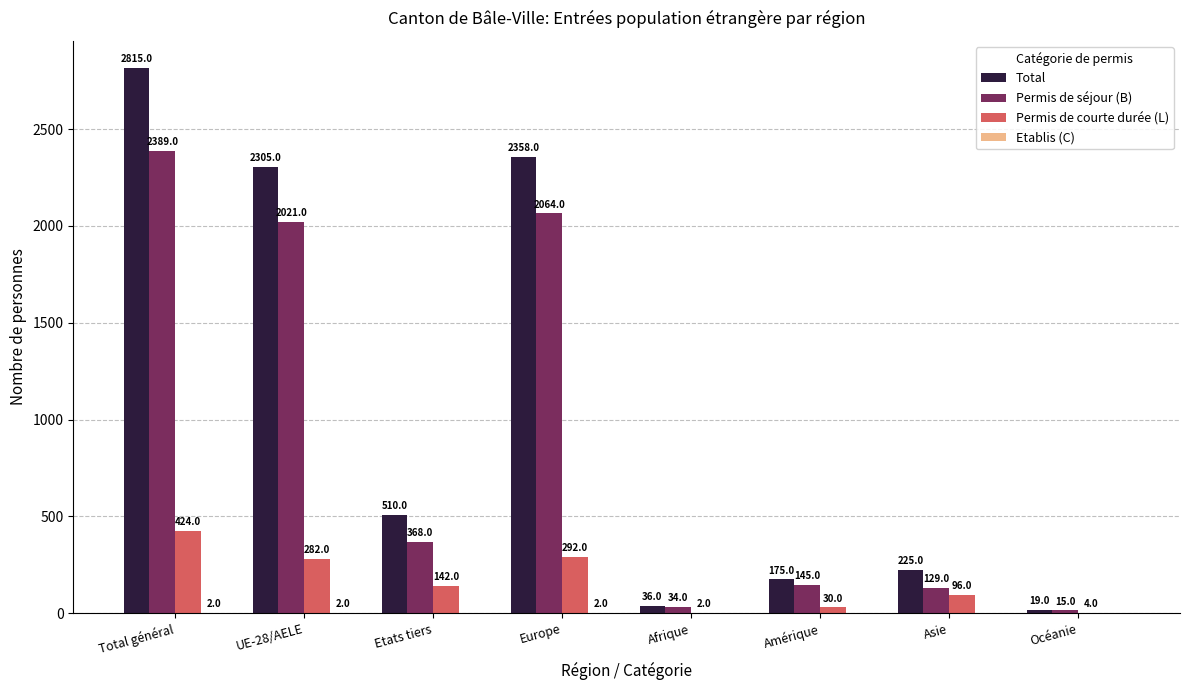

Which series has the largest total across all categories?

Total